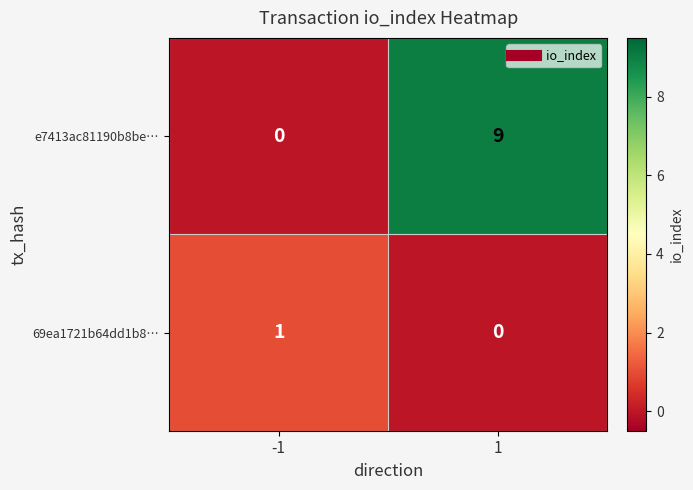

Which series changed the most between -1 and 1?

e7413ac81190b8be…